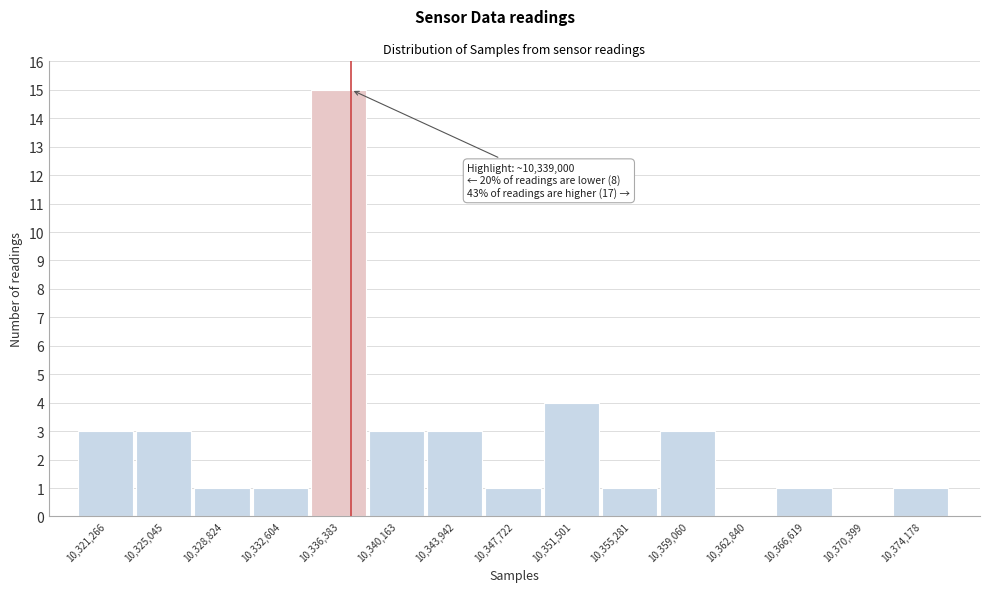

Reading left to right, what are all the values shown in this chart?

10,321,266=3	10,325,045=3	10,328,824=1	10,332,604=1	10,336,383=15	10,340,163=3	10,343,942=3	10,347,722=1	10,351,501=4	10,355,281=1	10,359,060=3	10,362,840=0	10,366,619=1	10,370,399=0	10,374,178=1